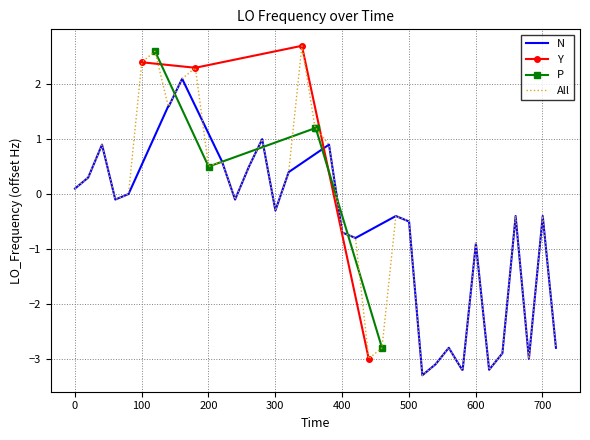

What is the minimum value for All?

-3.3